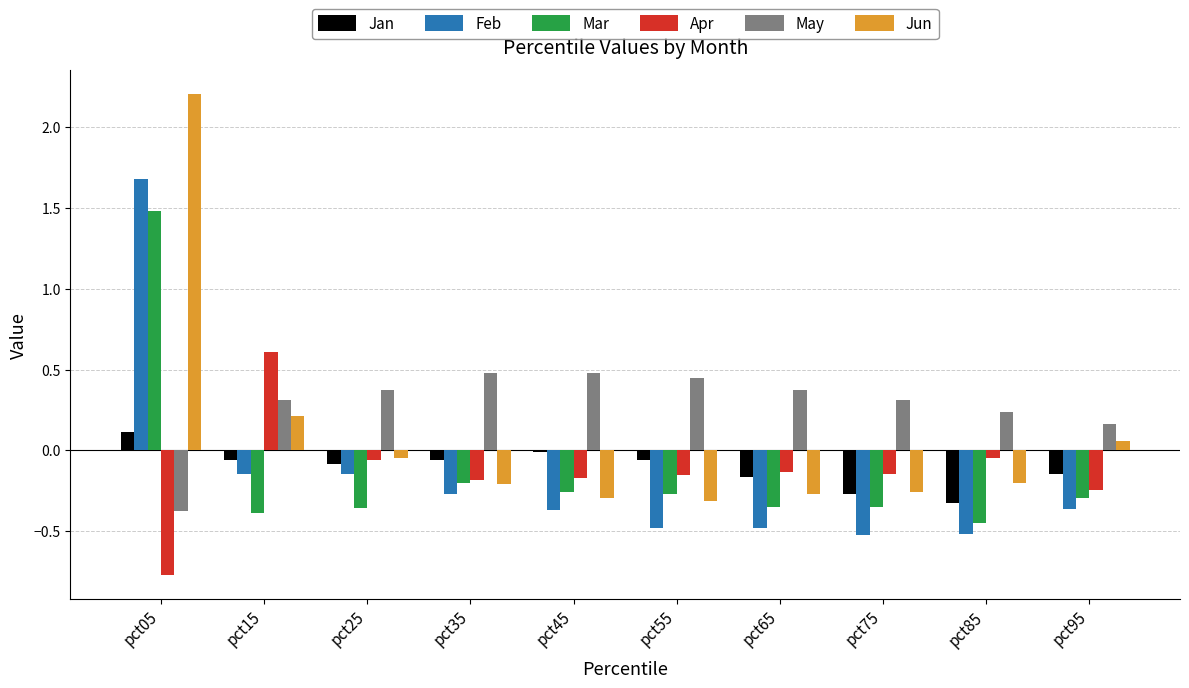

At which category is the sum across all series the highest?

pct05